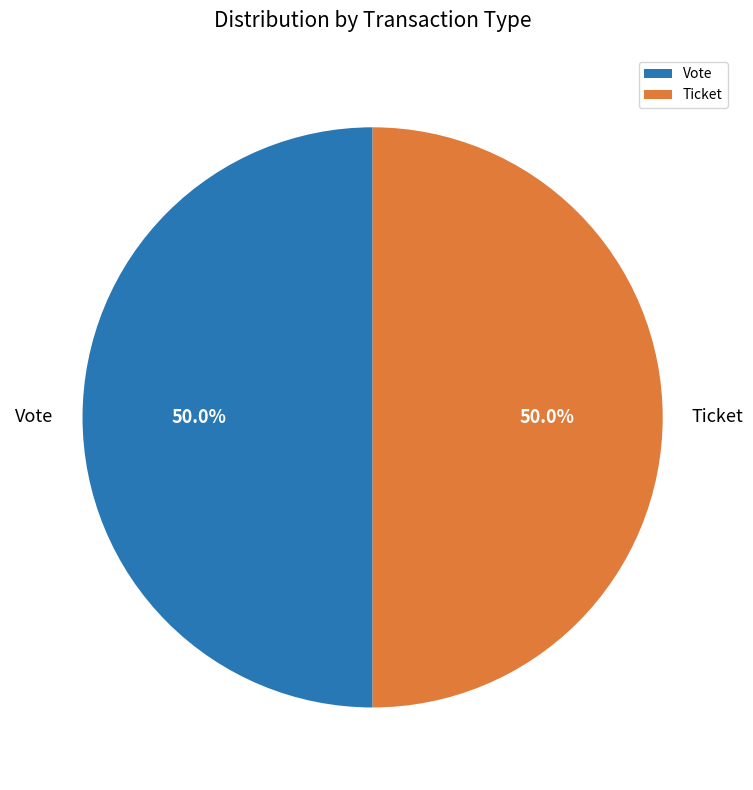

What is the ratio of the value at Vote to the value at Ticket?

1.0